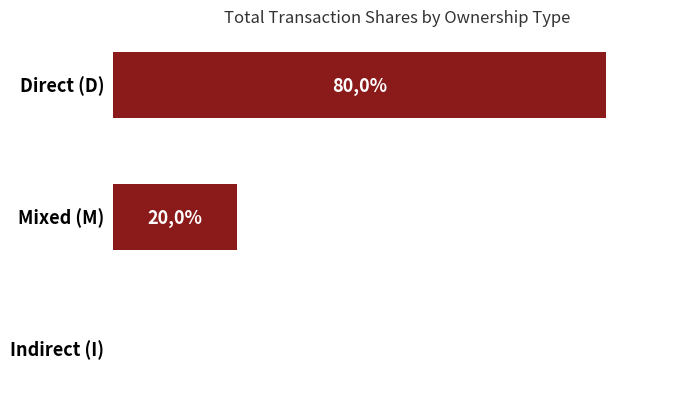

Are the bars horizontal?

Yes